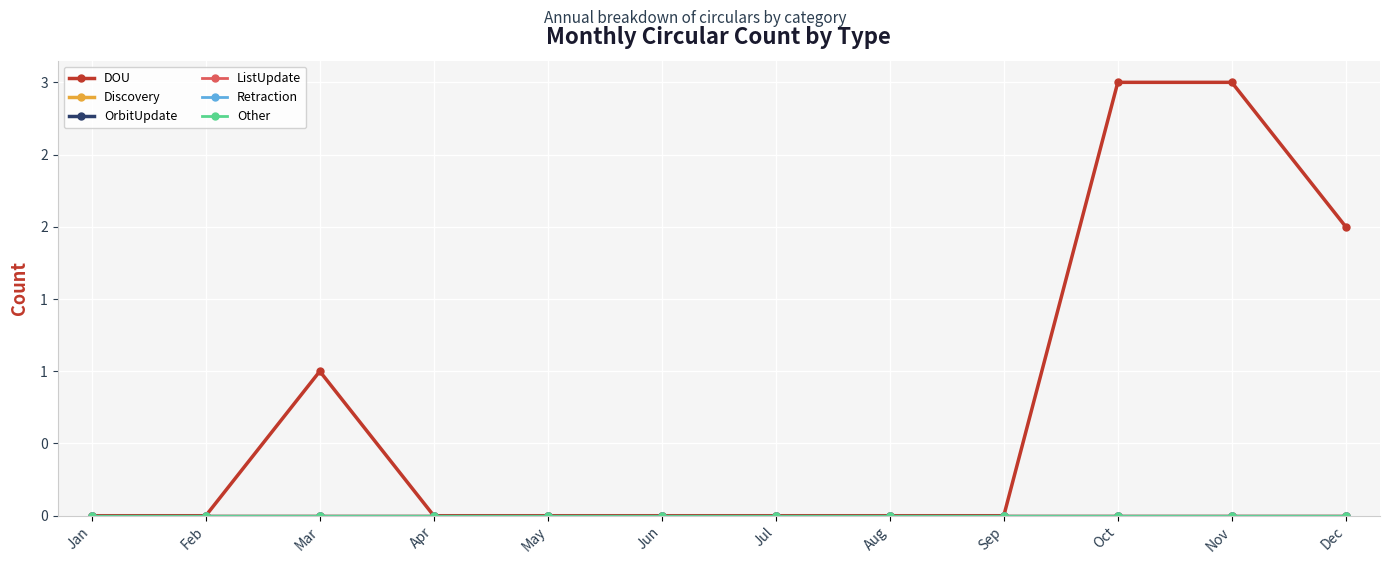

The DOU series shows 3 at Nov. True or false?

True